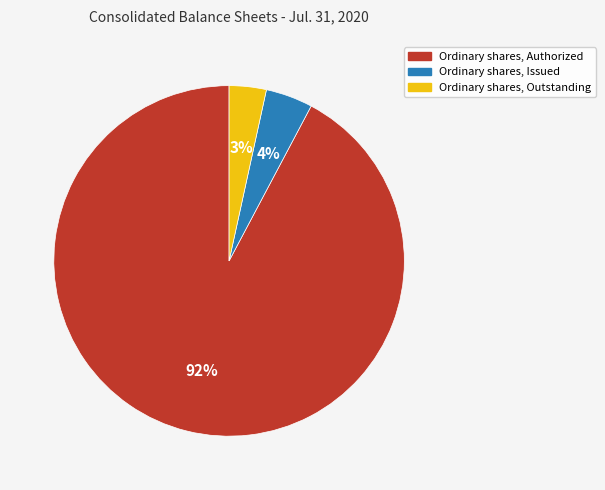

How many segments does this pie chart have?

3